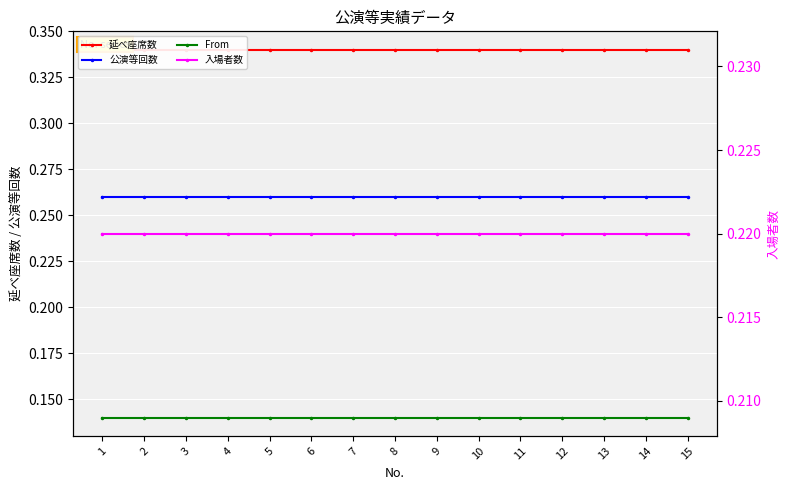

Between 1 and 2, which series saw the biggest shift?

延べ座席数